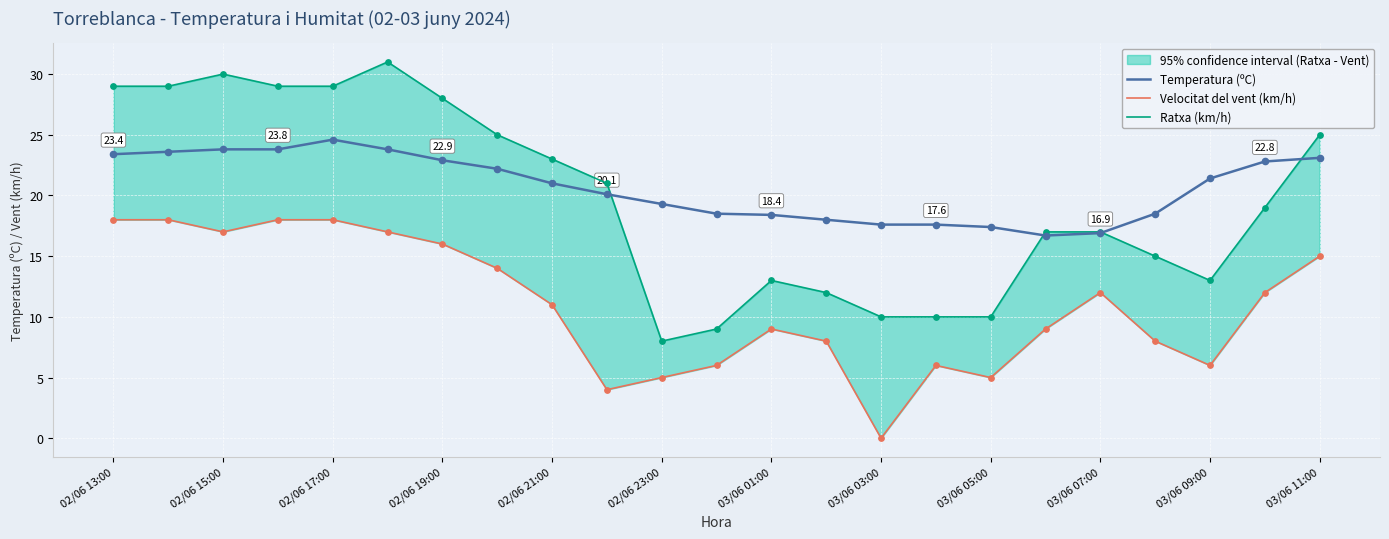

At which label does Temperatura (ºC) reach its peak?

02/06 17:00